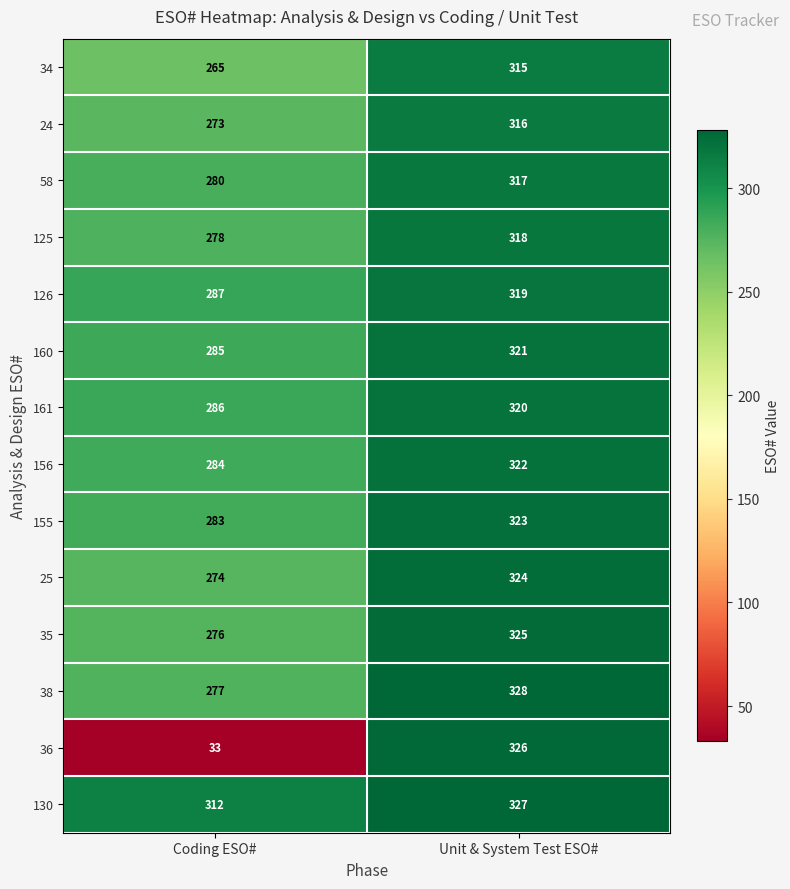

The value of 125 at Coding ESO# is 419. True or false?

False